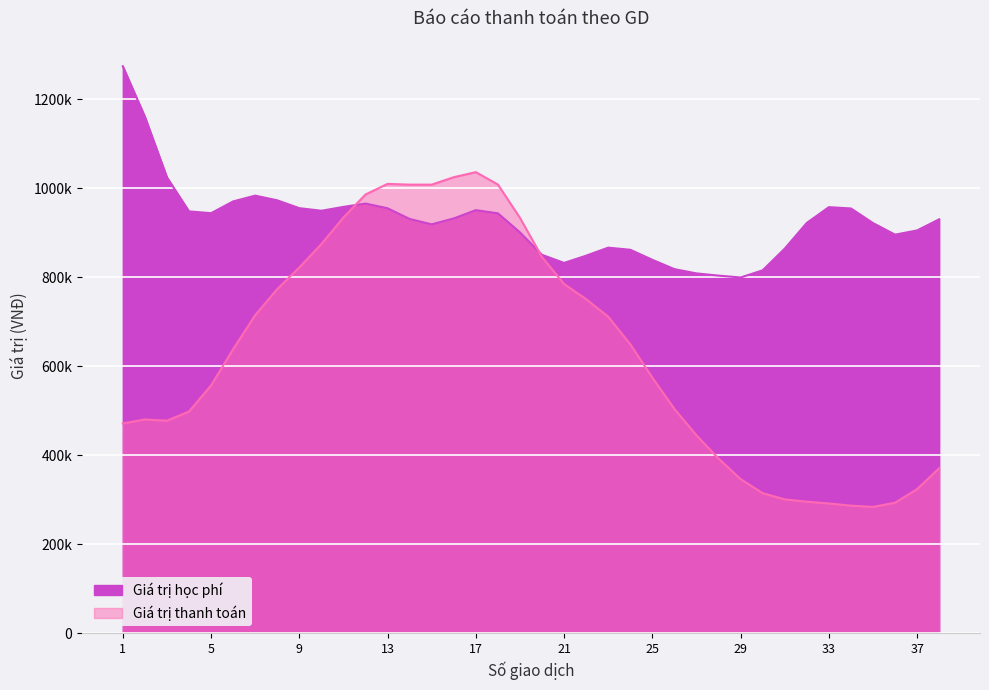

The value of Giá trị học phí at 11 is 526197. True or false?

False